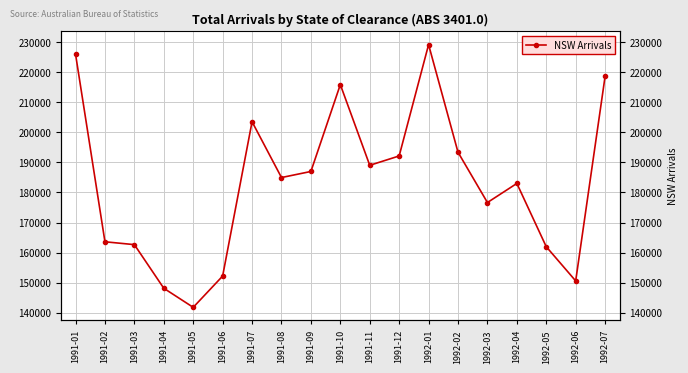

List the labels in order of value, largest first.

1992-01, 1991-01, 1992-07, 1991-10, 1991-07, 1992-02, 1991-12, 1991-11, 1991-09, 1991-08, 1992-04, 1992-03, 1991-02, 1991-03, 1992-05, 1991-06, 1992-06, 1991-04, 1991-05